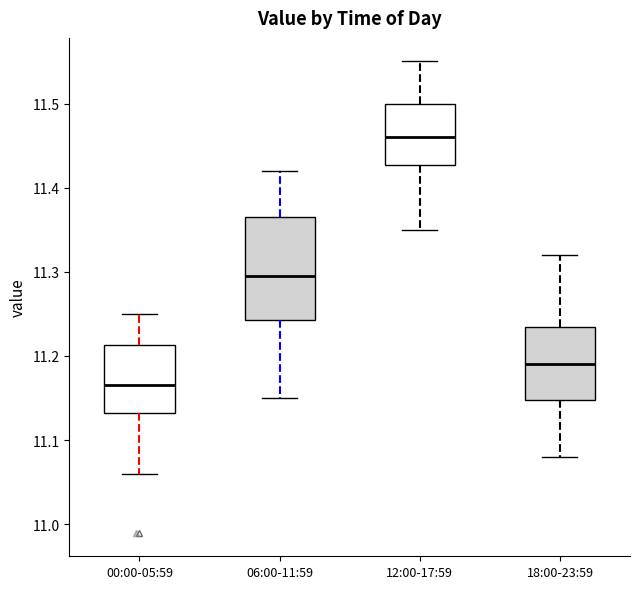

Reading left to right, transcribe this box plot: for each box, give where its median line is, the range the box spans, and where its two whiskers end, as read against the y-axis. The values are not printed on the chart, so give them approximately, as read against the axis.

00:00-05:59: median 11.17, box 11.13 to 11.21, whiskers 11.06 to 11.25
06:00-11:59: median 11.30, box 11.24 to 11.37, whiskers 11.15 to 11.42
12:00-17:59: median 11.46, box 11.43 to 11.50, whiskers 11.35 to 11.55
18:00-23:59: median 11.19, box 11.15 to 11.24, whiskers 11.08 to 11.32